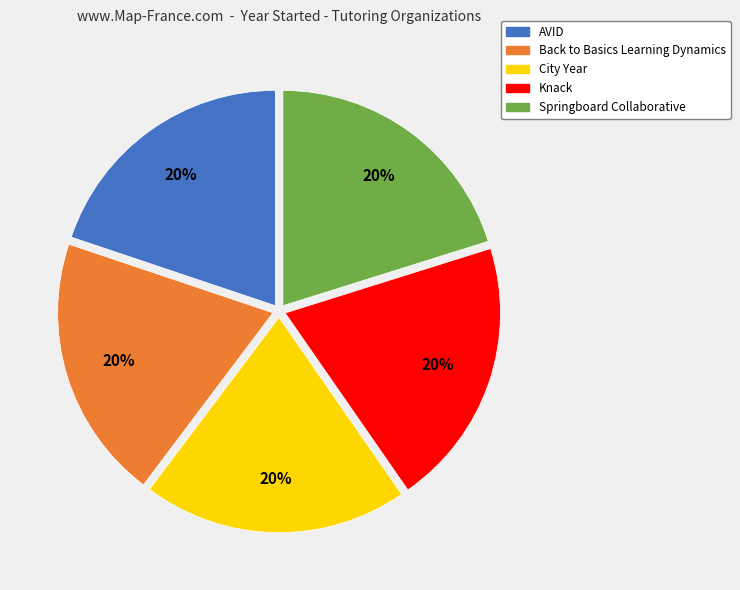

Does Knack account for over 50% of the chart?

No